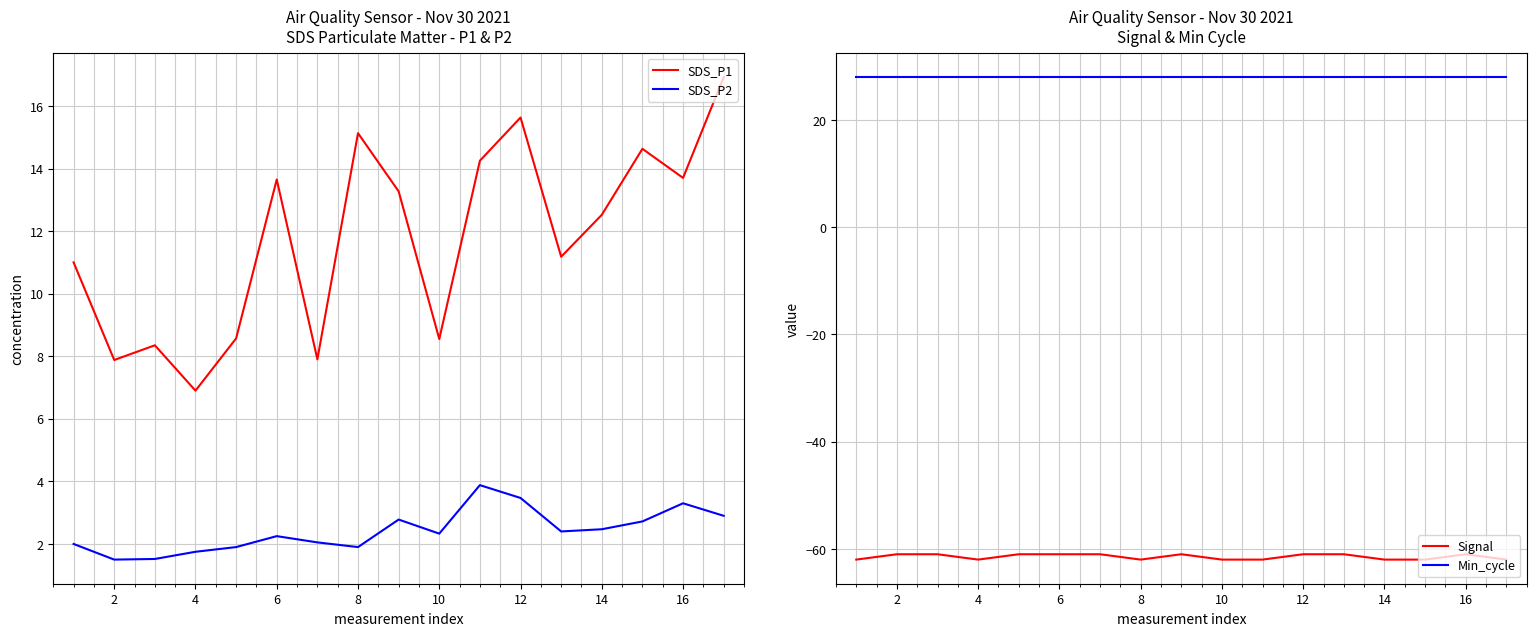

True or false: Min_cycle and SDS_P1 intersect in this chart.

False